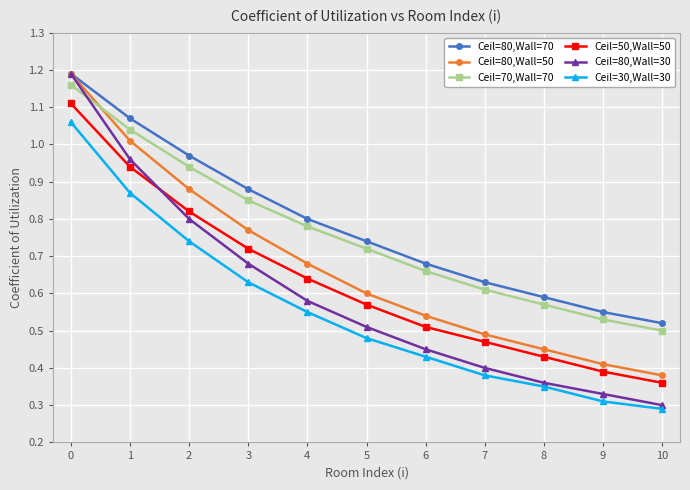

Which category has the lowest value in the Ceil=50,Wall=50 series?

10